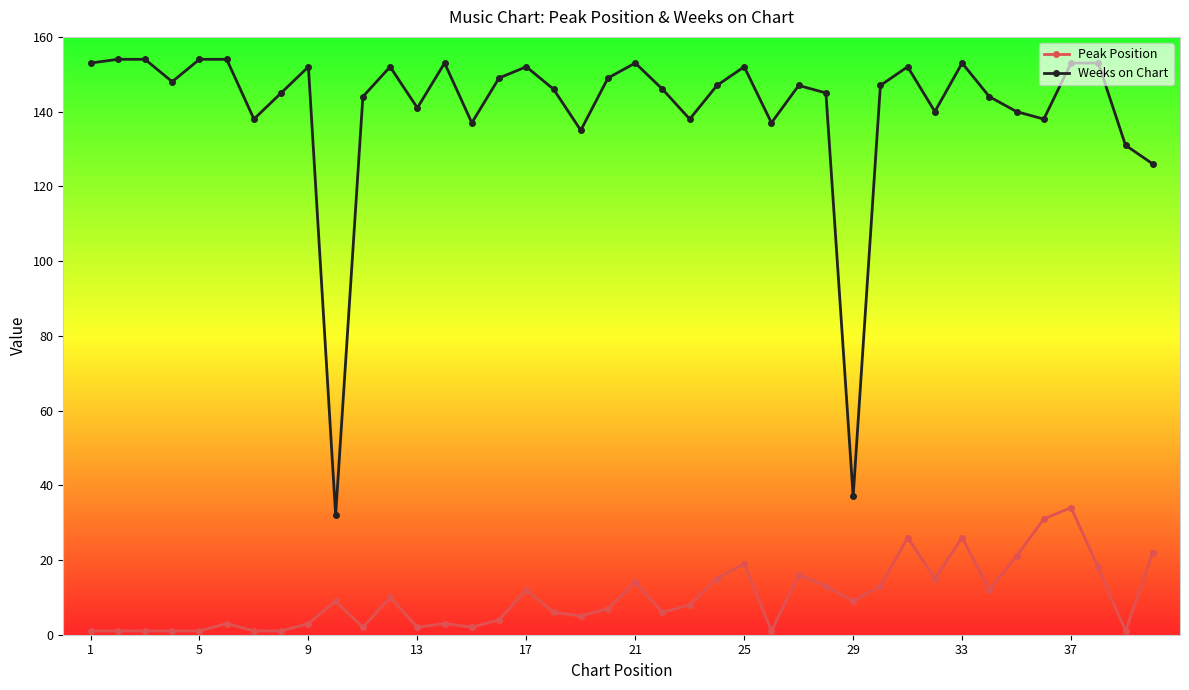

How many distinct data groups are displayed?

2